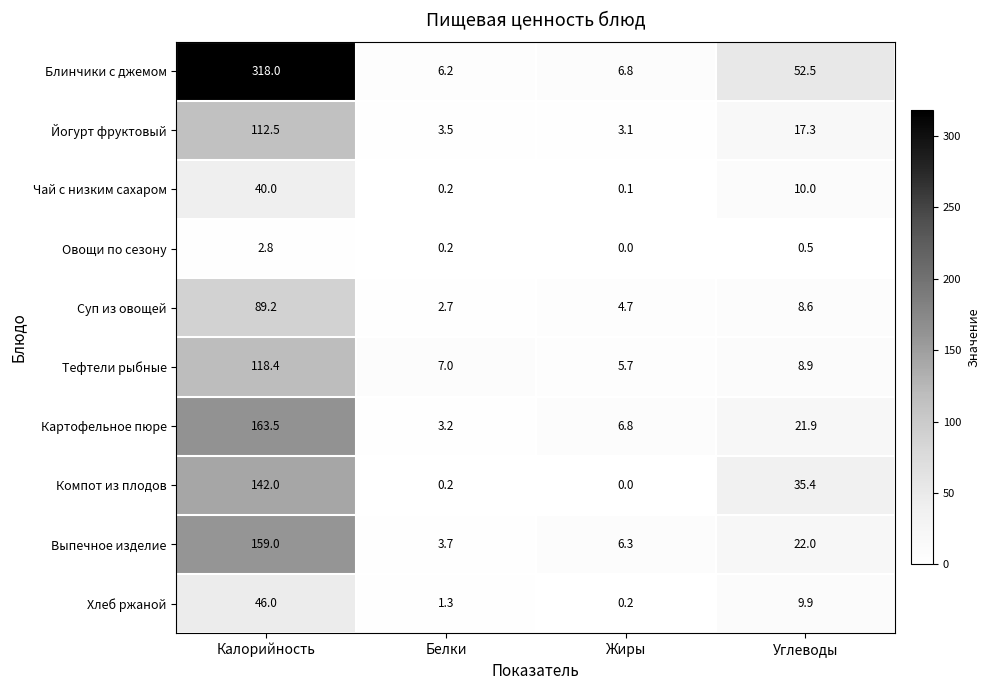

Count the number of categories in the chart.

4